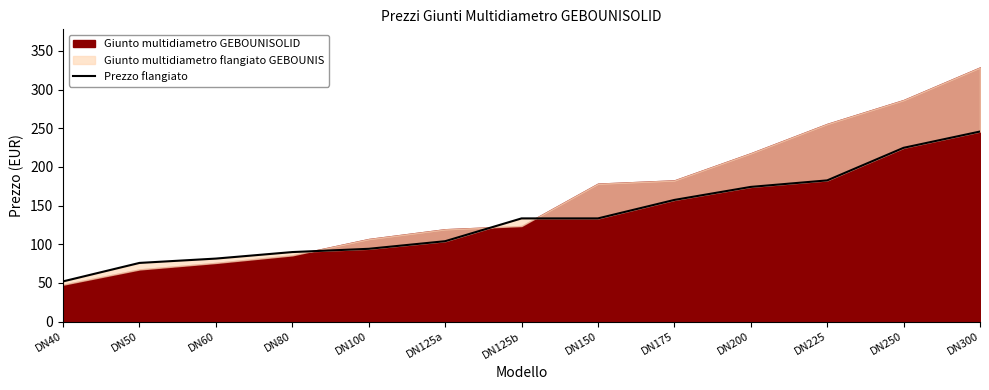

What is the label of the 8th point from the right?

DN125a